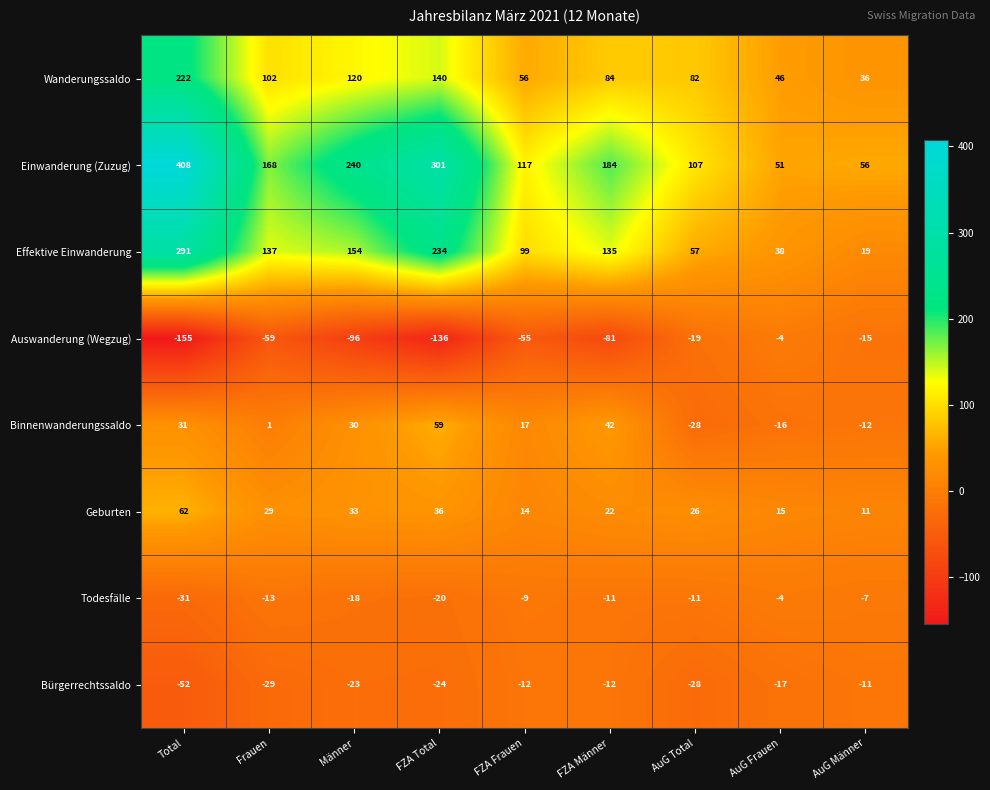

At how many categories does at least one series exceed 225?

3